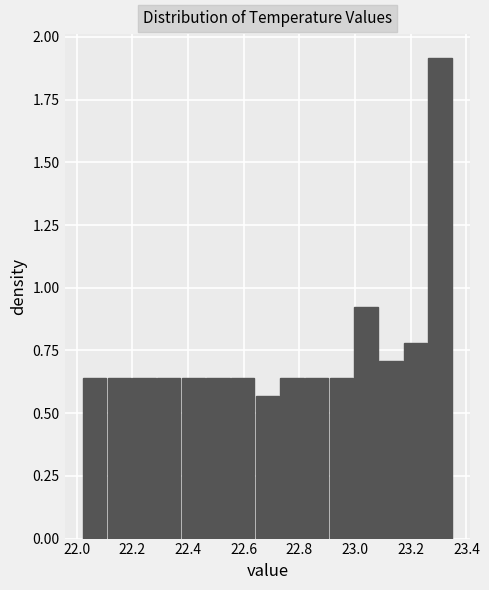

Reading left to right, transcribe this chart: for each bar, give the range it covers on the x-axis and its height. Neither the bar edges nor the heights are printed on the chart, so give them approximately, as read against the axes.

22.02 to 22.10: 0.65
22.10 to 22.20: 0.65
22.20 to 22.28: 0.65
22.28 to 22.38: 0.65
22.38 to 22.46: 0.65
22.46 to 22.56: 0.65
22.56 to 22.64: 0.65
22.64 to 22.72: 0.55
22.72 to 22.82: 0.65
22.82 to 22.90: 0.65
22.90 to 23.00: 0.65
23.00 to 23.08: 0.90
23.08 to 23.18: 0.70
23.18 to 23.26: 0.80
23.26 to 23.36: 1.90